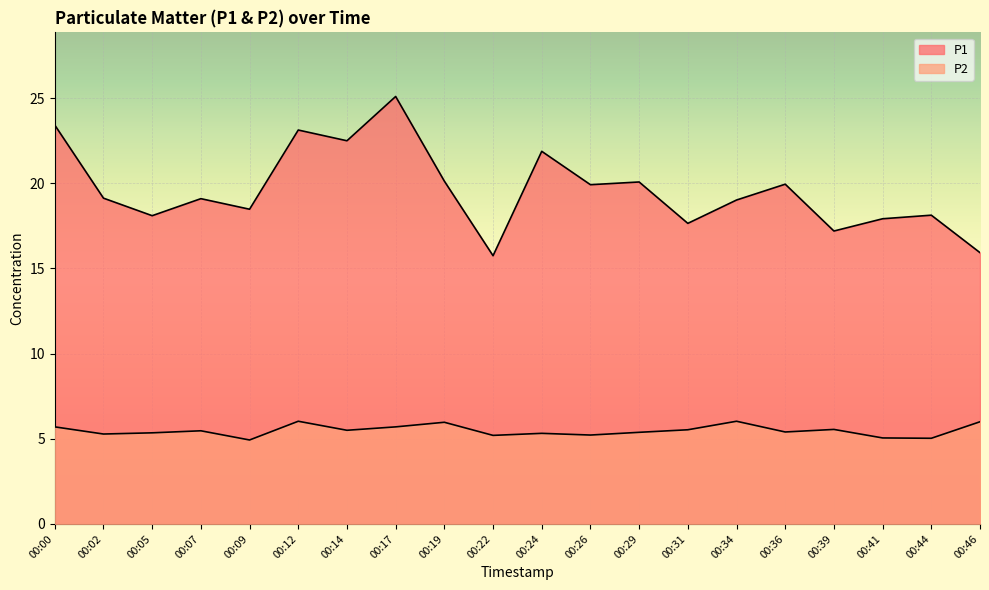

Where is the first local maximum for P2?

00:07